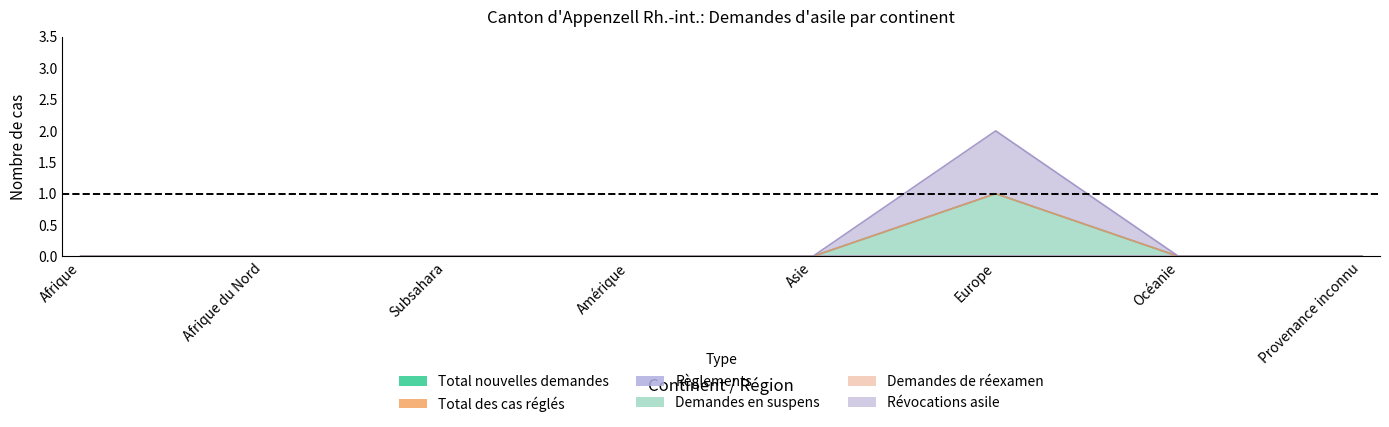

The value of Total des cas réglés at Provenance inconnu is 0. True or false?

True